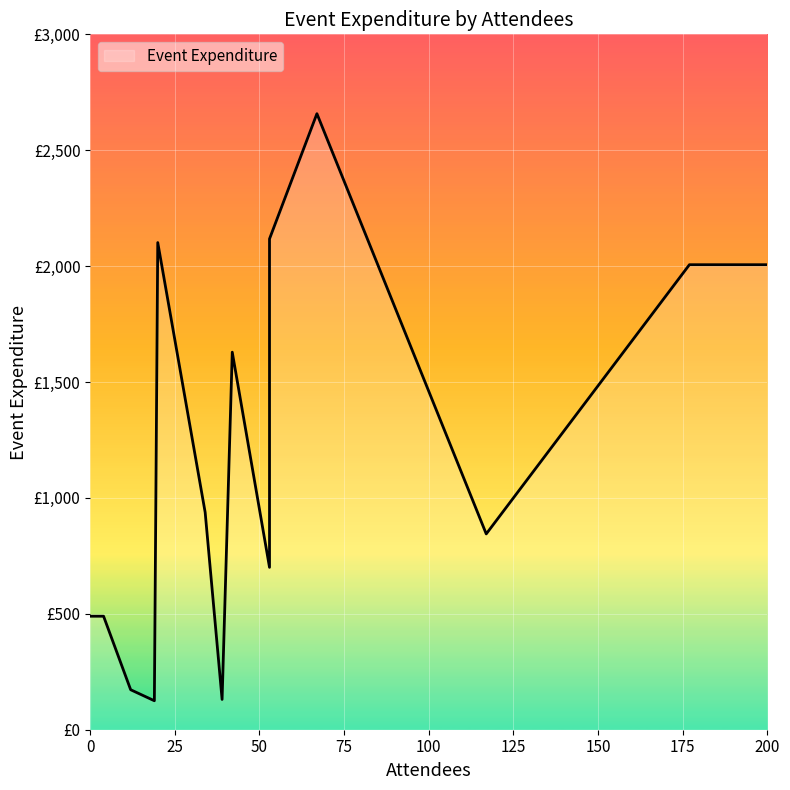

Rank the categories by value from lowest to highest.

Nito Seminar, Northern Grading, Carshalton Grading, Aberdeen Grading, University Grading, Mumeishi Grading, AGM & Premier Cup, Glasgow Seminar, Open & Bowden, Hayashi Seminar, Stoke Seminar, Watchet Seminar